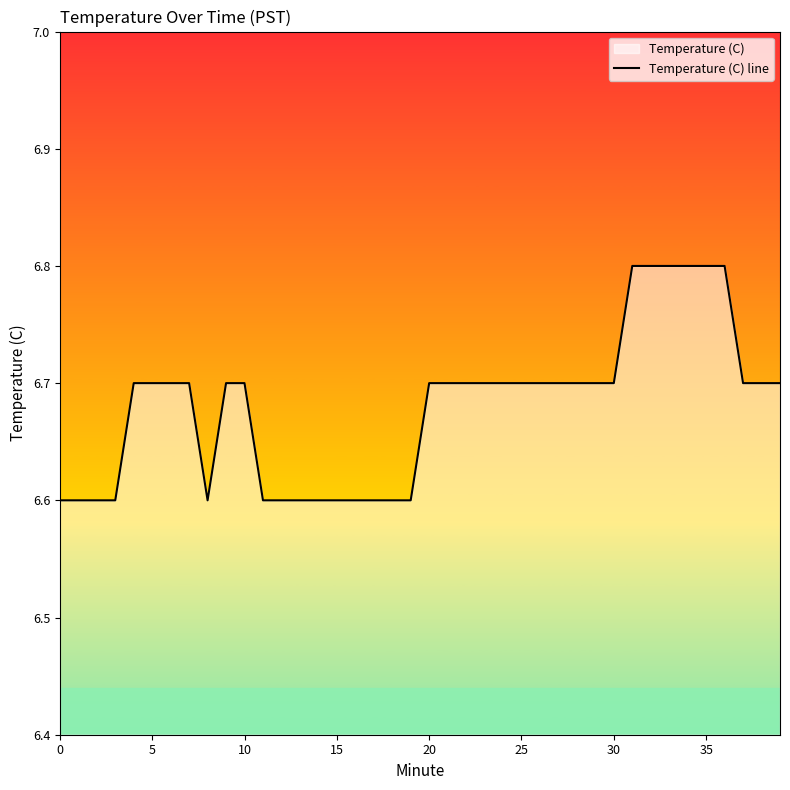

What is the minimum value shown in the chart?

6.6